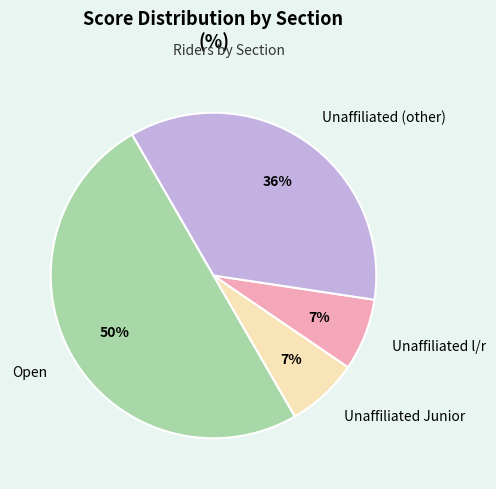

What is the largest slice in the pie chart?

Open